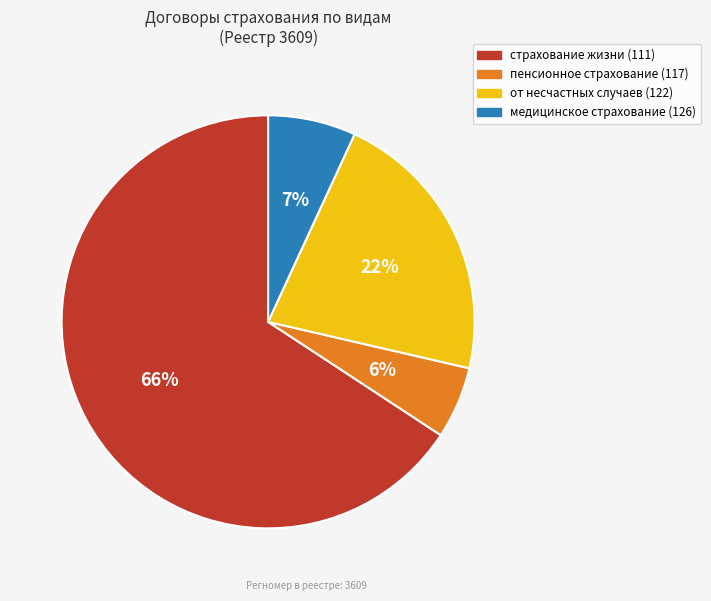

How many slices are in this pie chart?

4